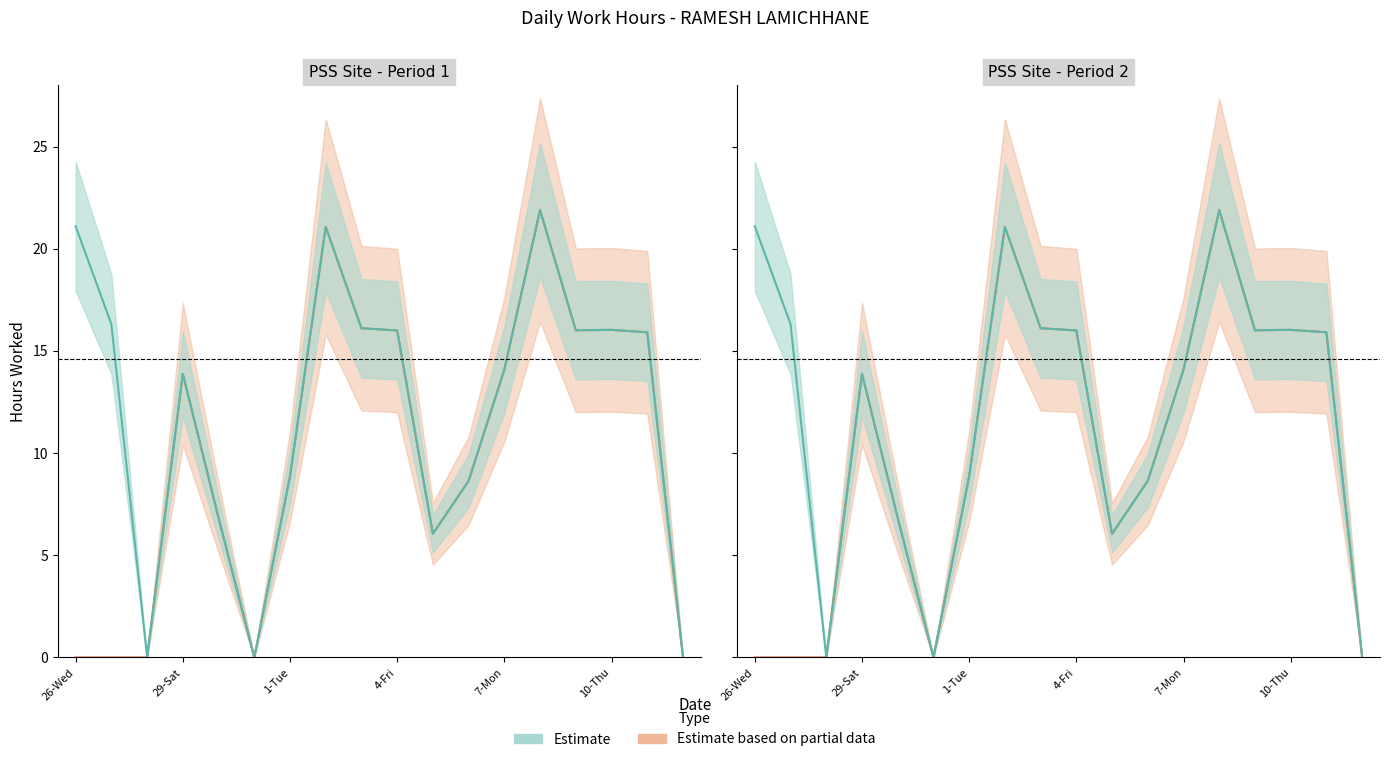

Does the chart have visible grid lines?

No